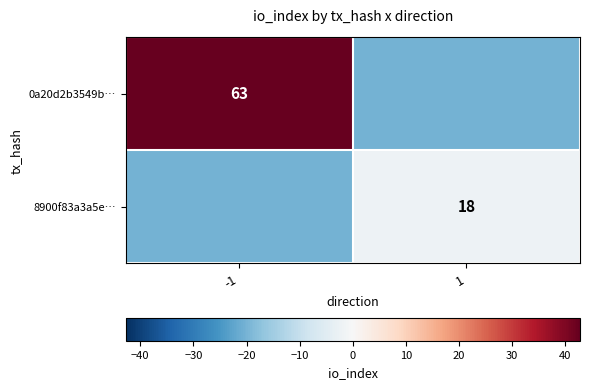

How many values in 0a20d2b3549b… are below zero?

1